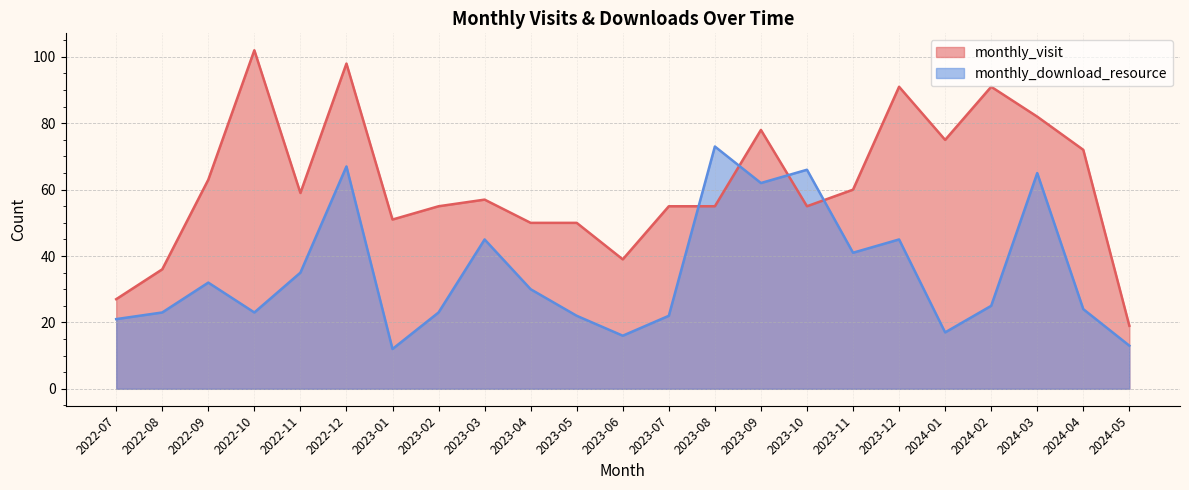

What is the difference between the highest and lowest values at 2023-08?

18